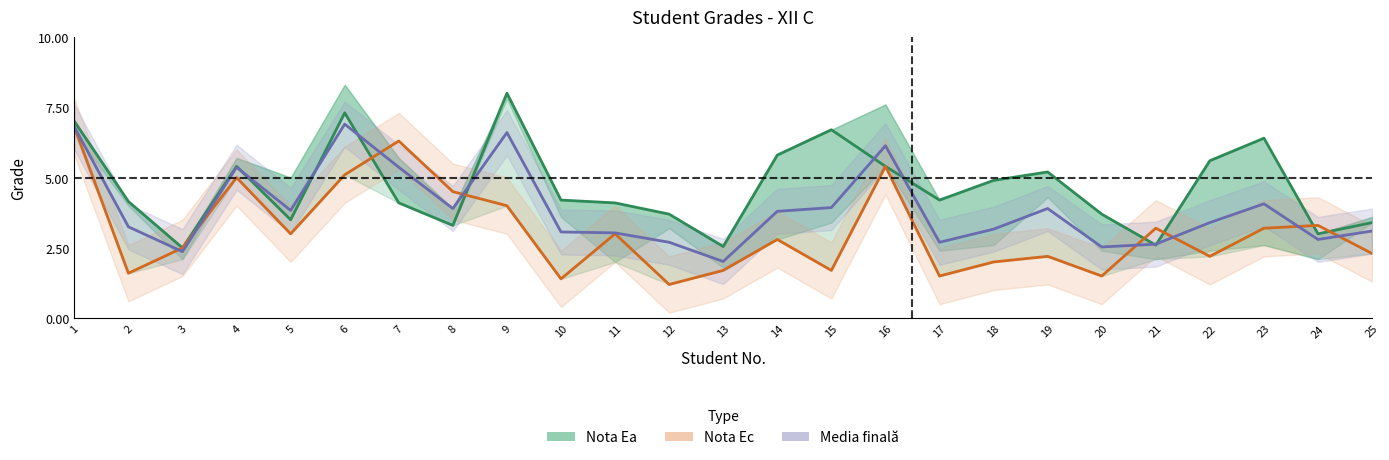

What is the approximate value of Nota Ec at 10?

1.4